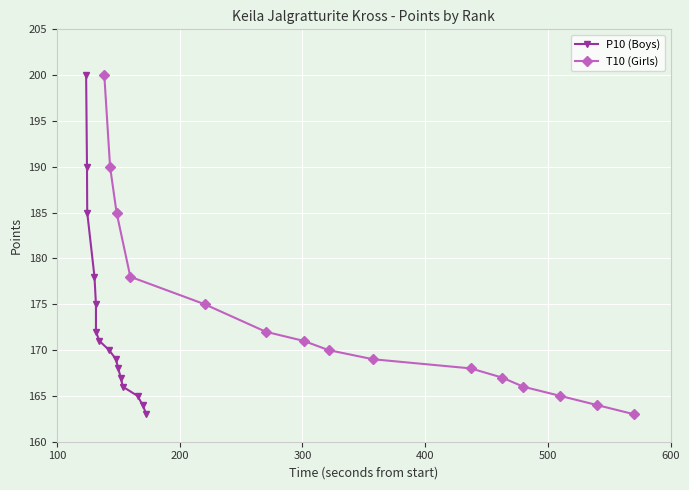

List the series in order of their peak value, lowest first.

P10 (Boys), T10 (Girls)